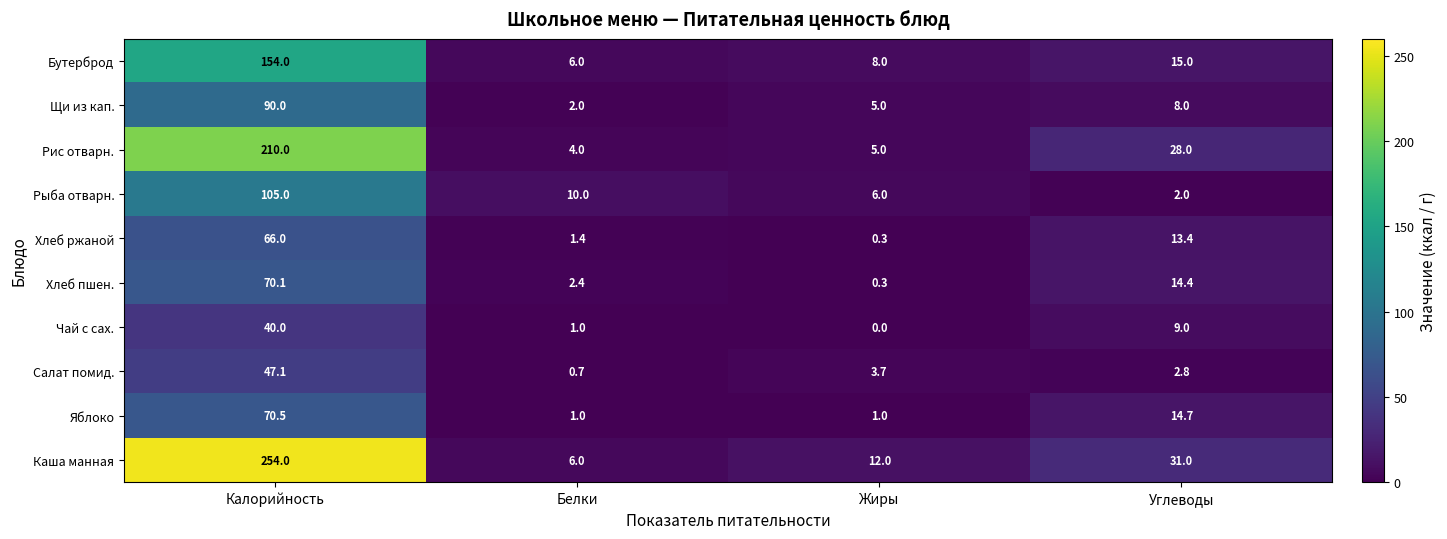

The Чай с сах. series shows 40.0 at Калорийность. True or false?

True